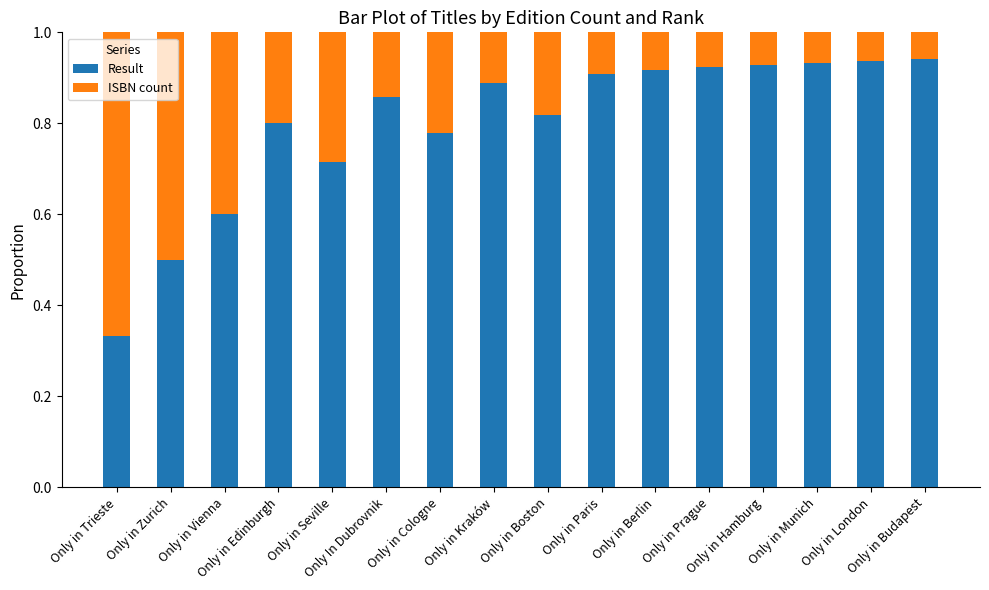

The Result series shows 0.5 at Only in London. True or false?

False